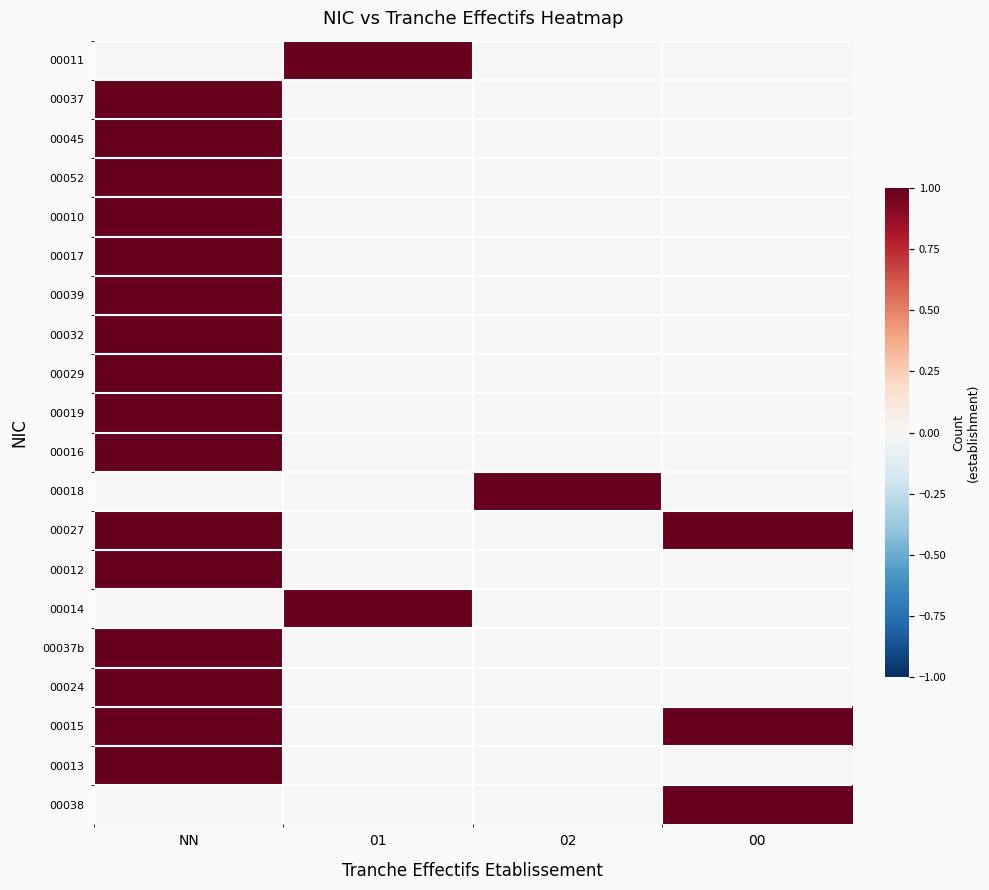

Which series has the largest range (max minus min)?

00011